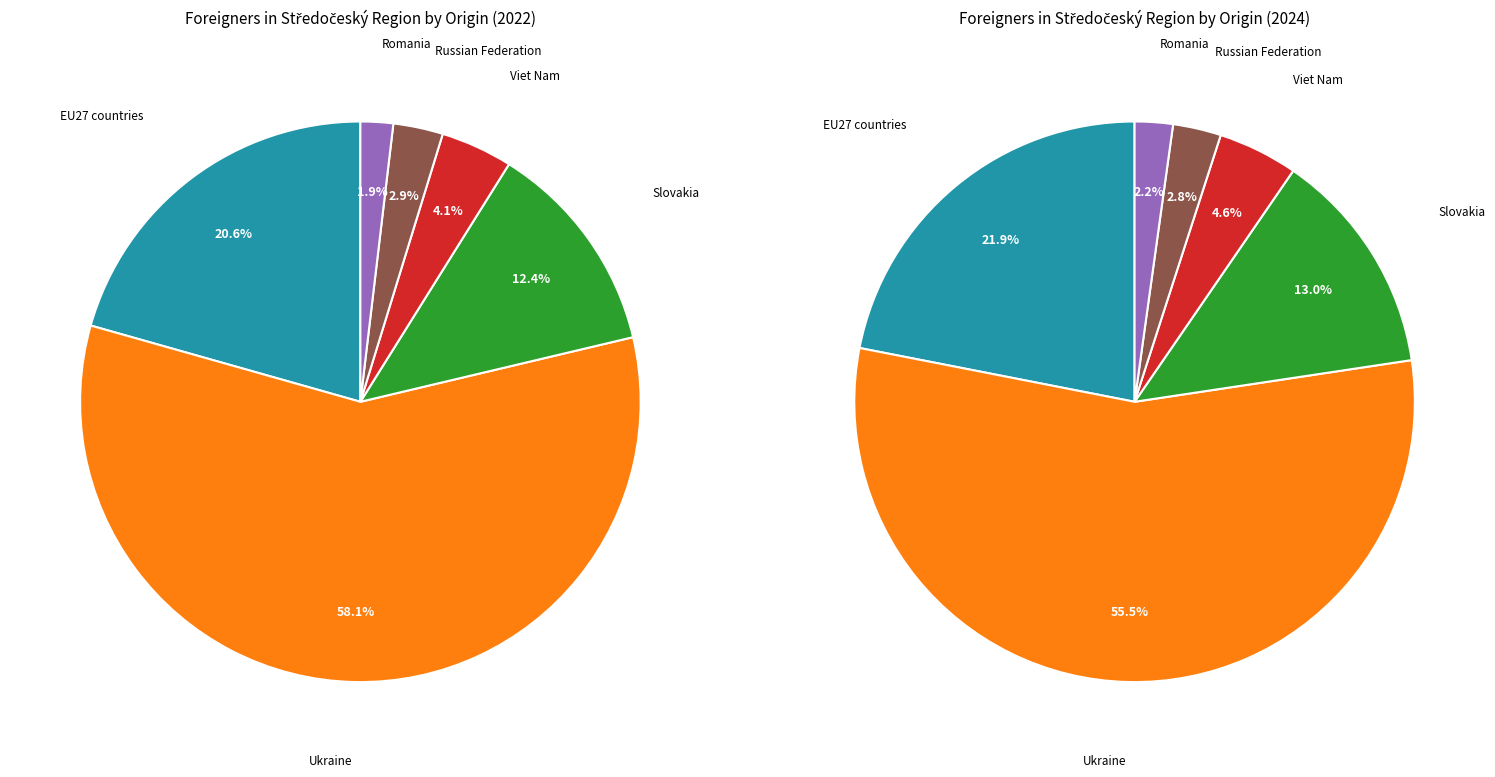

To the nearest percent, what portion does EU27 countries represent?

21%